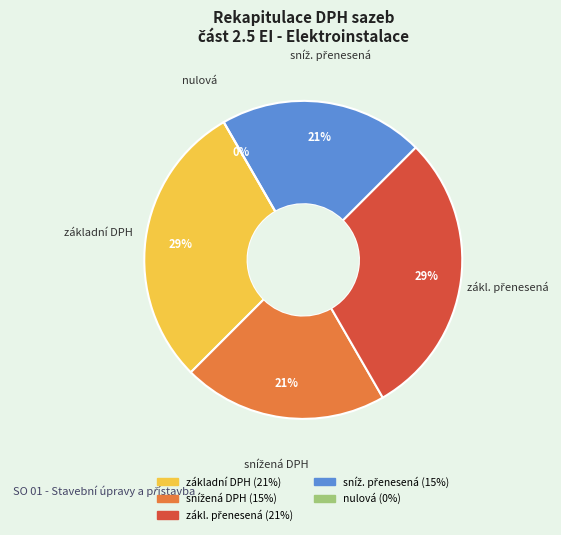

What portion of the pie excludes základní DPH?

70.8%